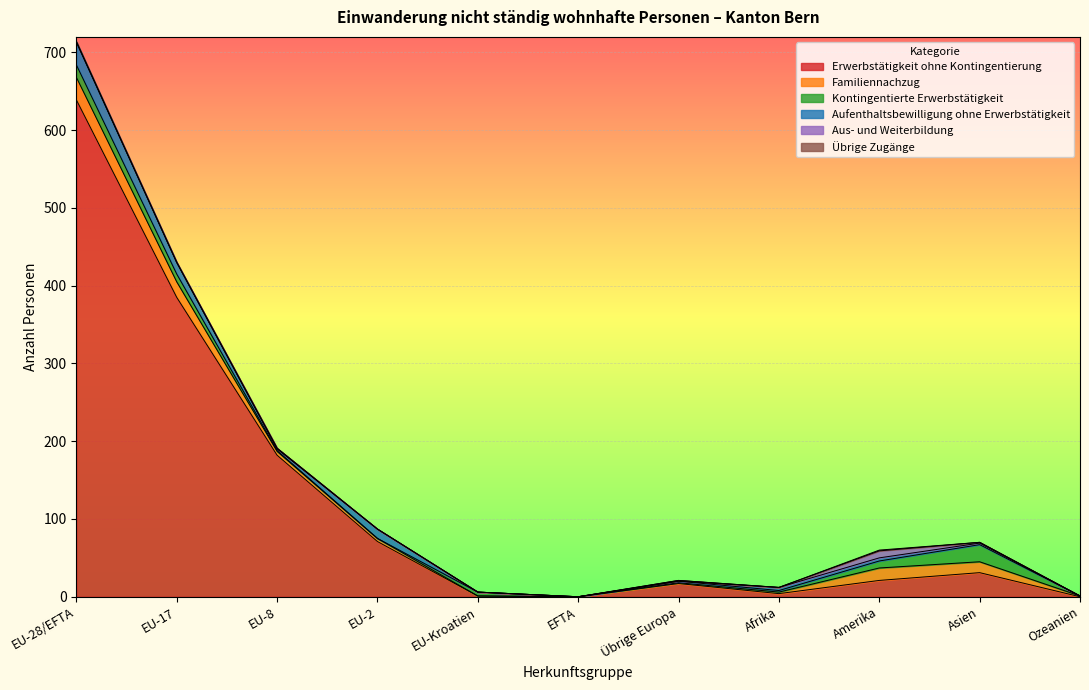

What is the total value across all series at EU-17?

430